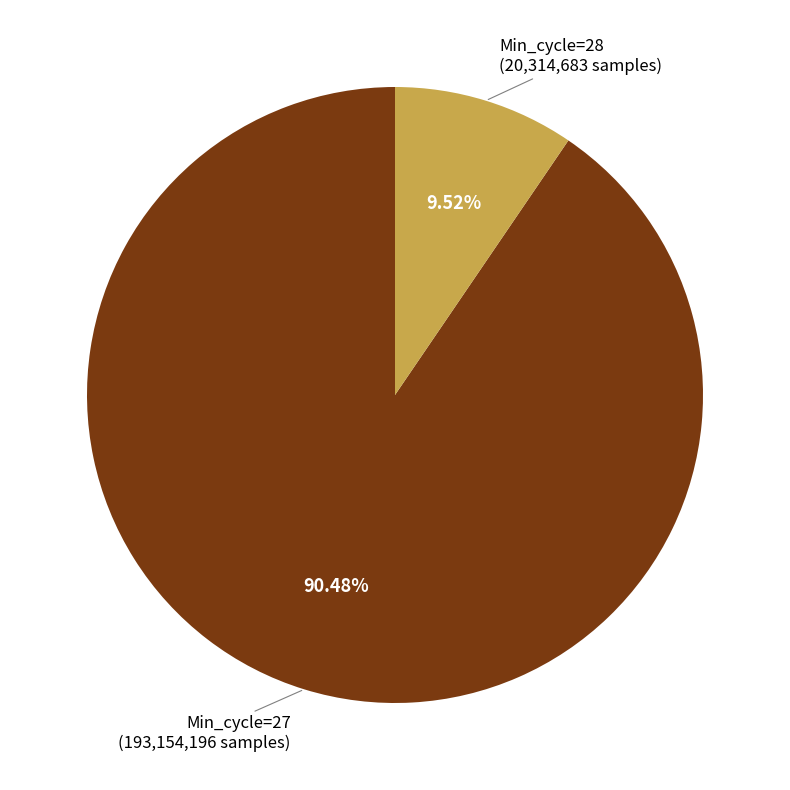

Does any single category account for the majority?

Yes